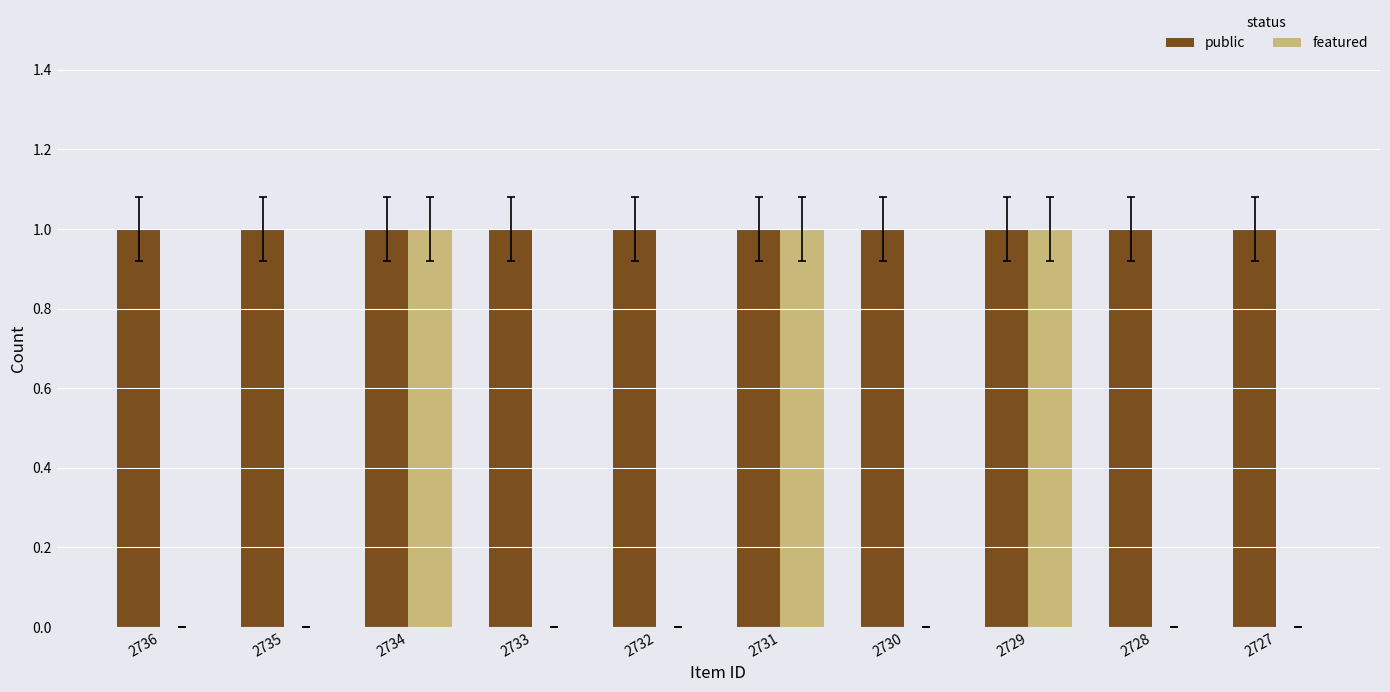

What is the sum of all public values?

10